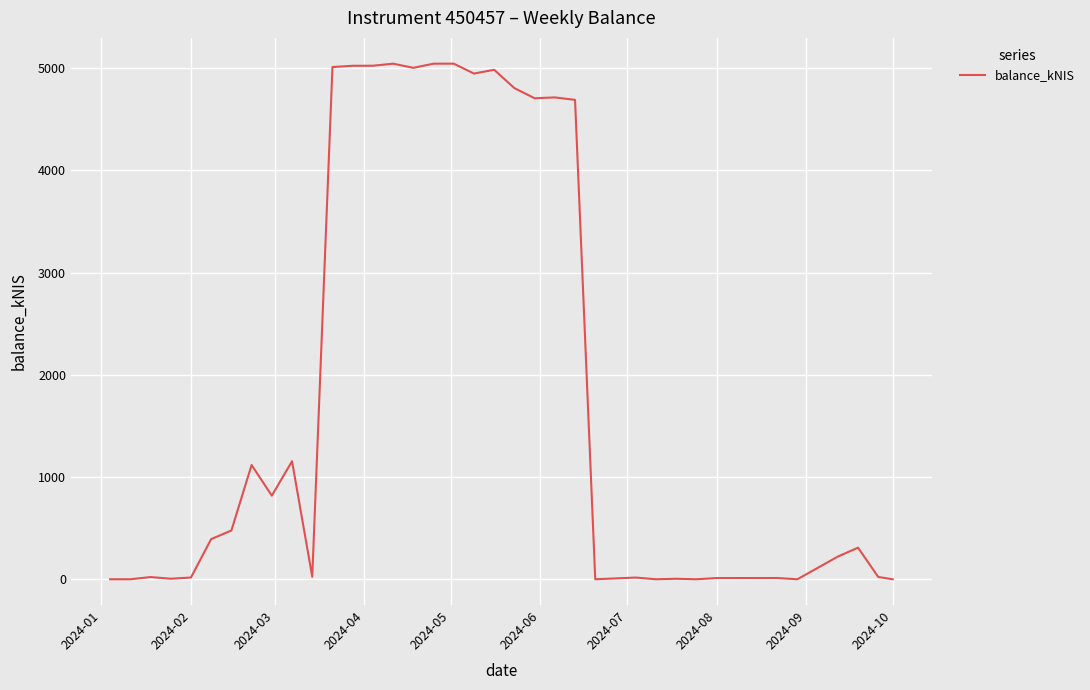

What is the maximum value shown in the chart?

5043.1